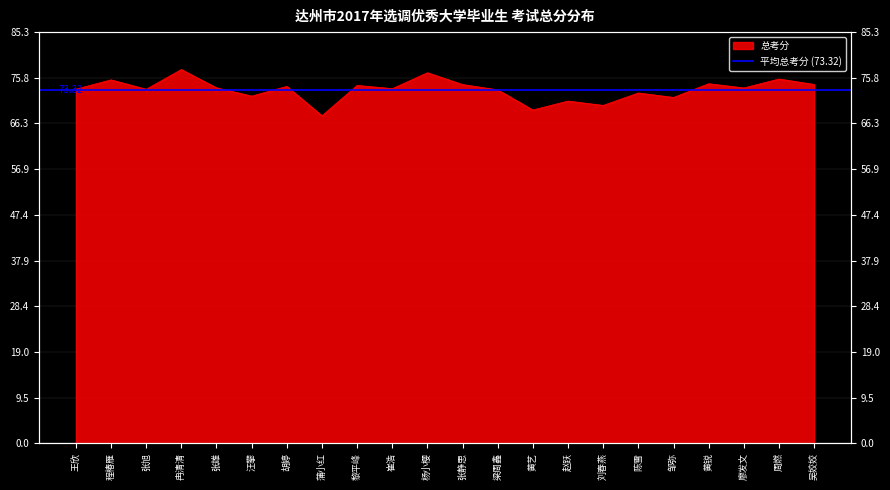

How many values exceed 73?

15